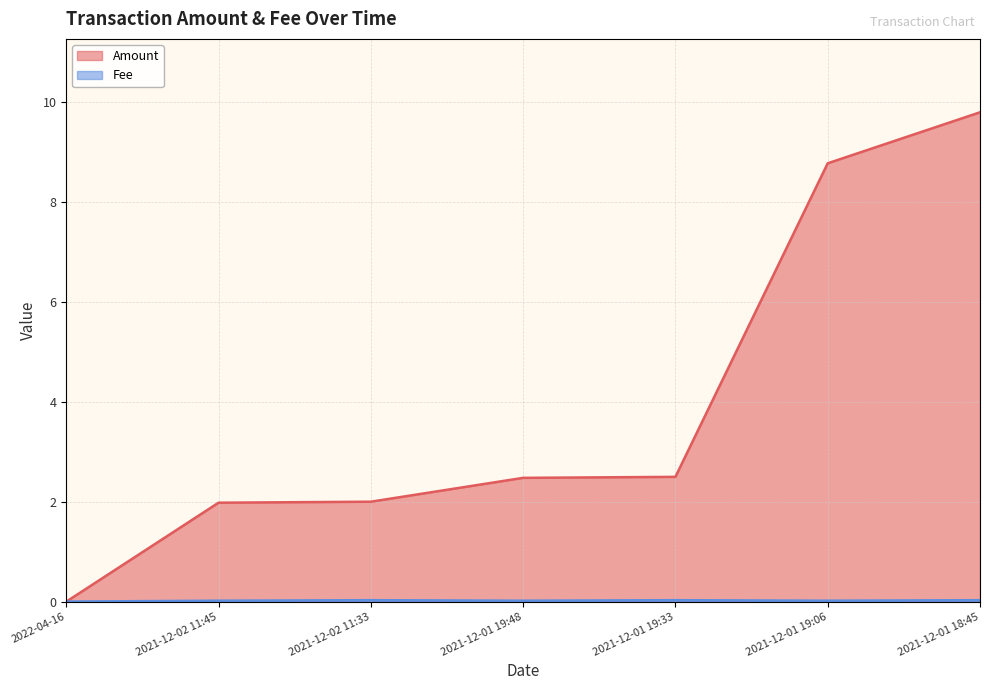

Between 2021-12-01 19:06 and 2021-12-01 19:33, which is larger?

2021-12-01 19:06